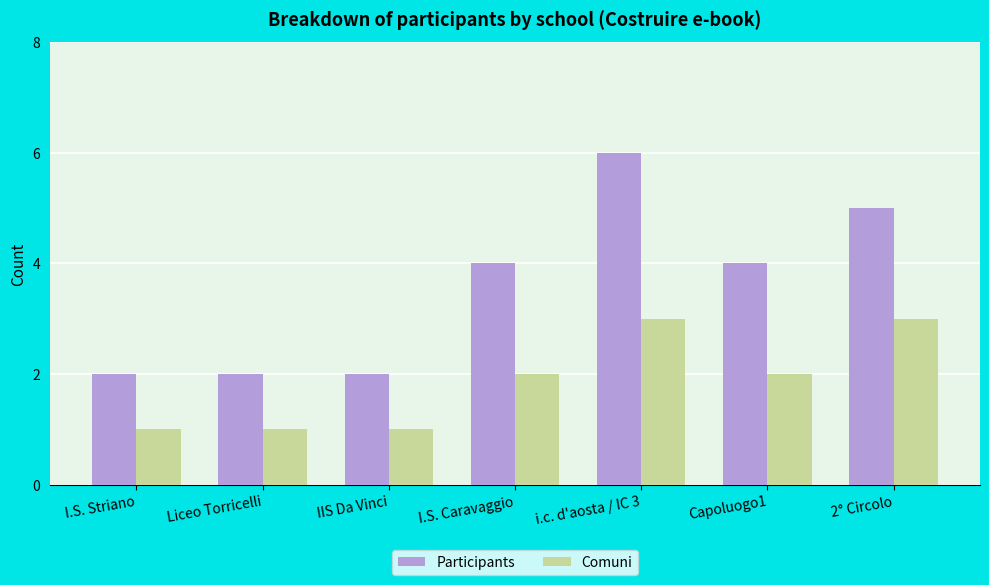

Rank the series by their maximum value, from lowest to highest.

Comuni, Participants